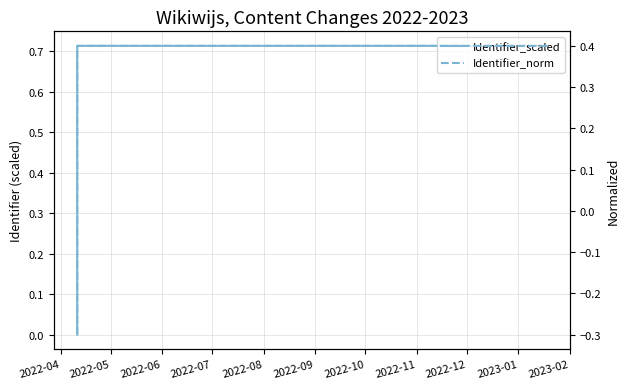

Which series has the largest total across all categories?

Identifier_scaled